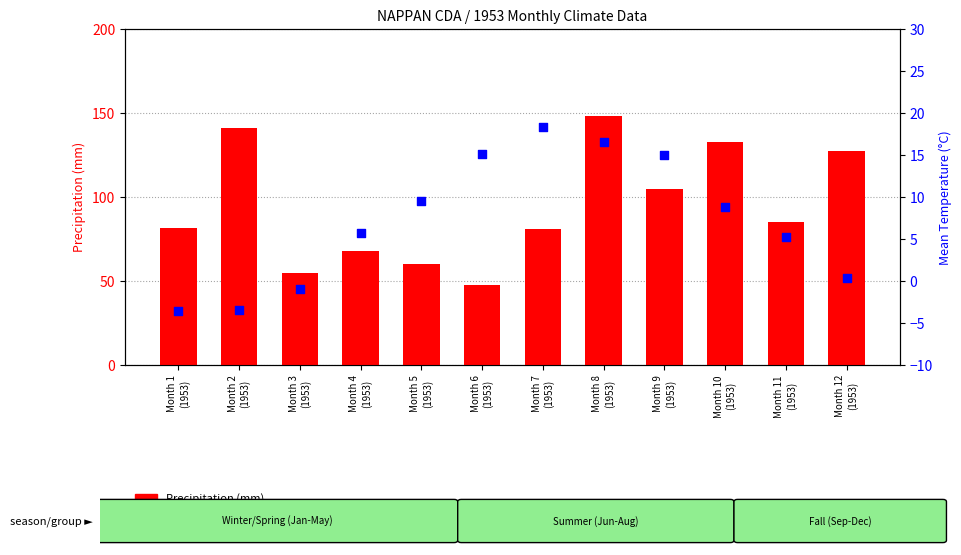

What is the total value across all series at Month 6
(1953)?

62.8